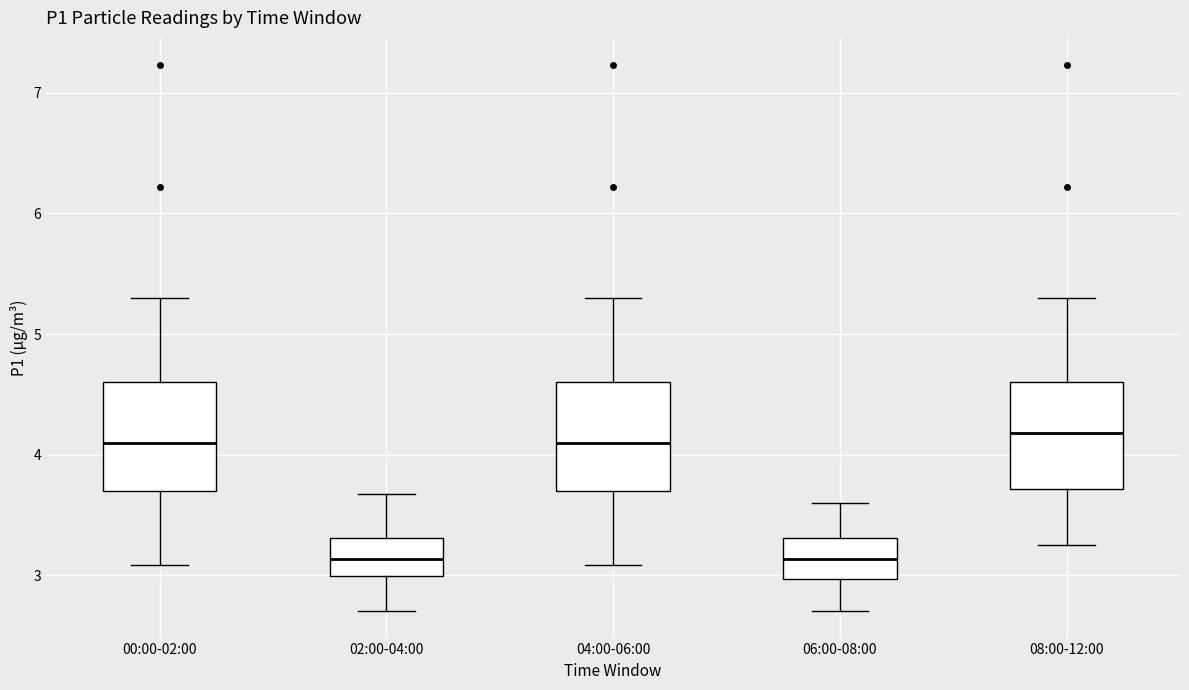

Reading left to right, transcribe this box plot: for each box, give where its median line is, the range the box spans, and where its two whiskers end, as read against the y-axis. The values are not printed on the chart, so give them approximately, as read against the axis.

00:00-02:00: median 4.1, box 3.7 to 4.6, whiskers 3.1 to 5.3
02:00-04:00: median 3.1, box 3.0 to 3.3, whiskers 2.7 to 3.7
04:00-06:00: median 4.1, box 3.7 to 4.6, whiskers 3.1 to 5.3
06:00-08:00: median 3.1, box 3.0 to 3.3, whiskers 2.7 to 3.6
08:00-12:00: median 4.2, box 3.7 to 4.6, whiskers 3.3 to 5.3